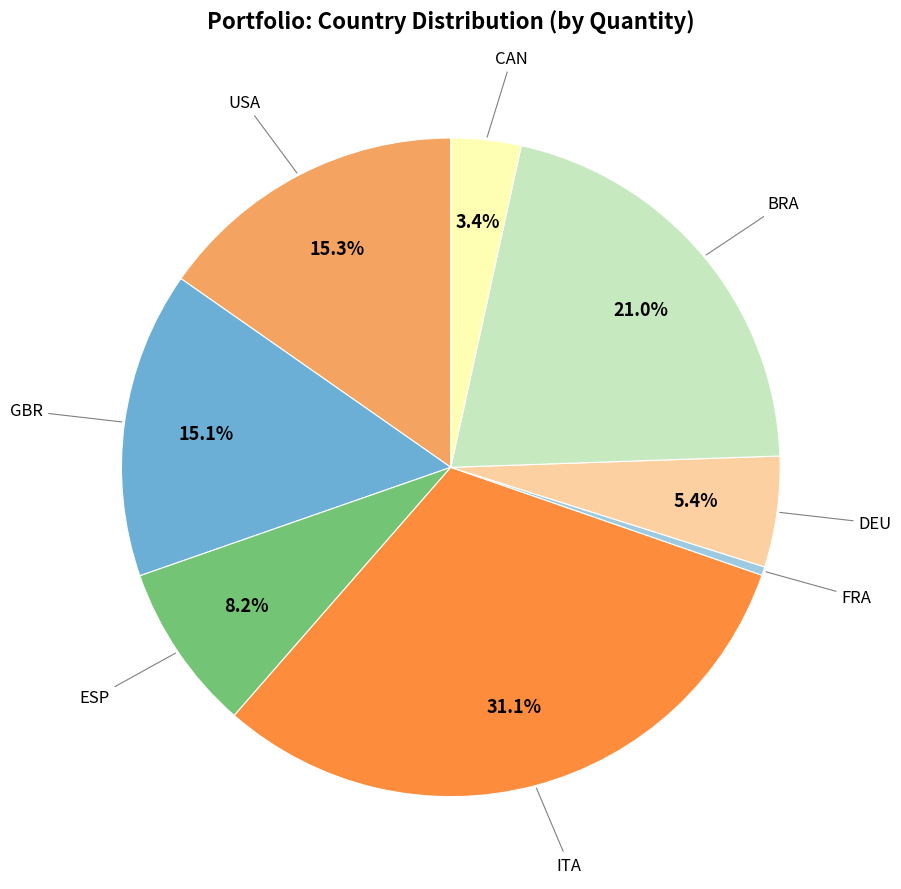

To the nearest percent, what is the combined percentage of ESP and BRA?

29%